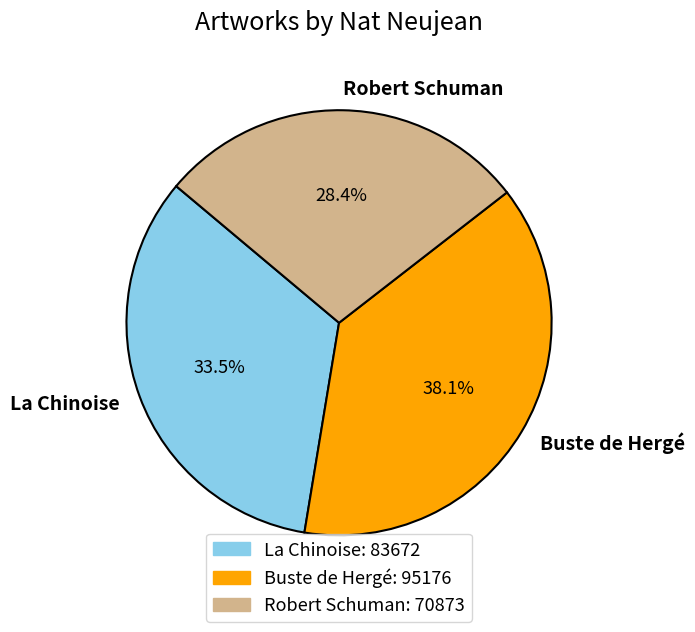

What is the ratio of the value at Buste de Hergé to the value at Robert Schuman?

1.3